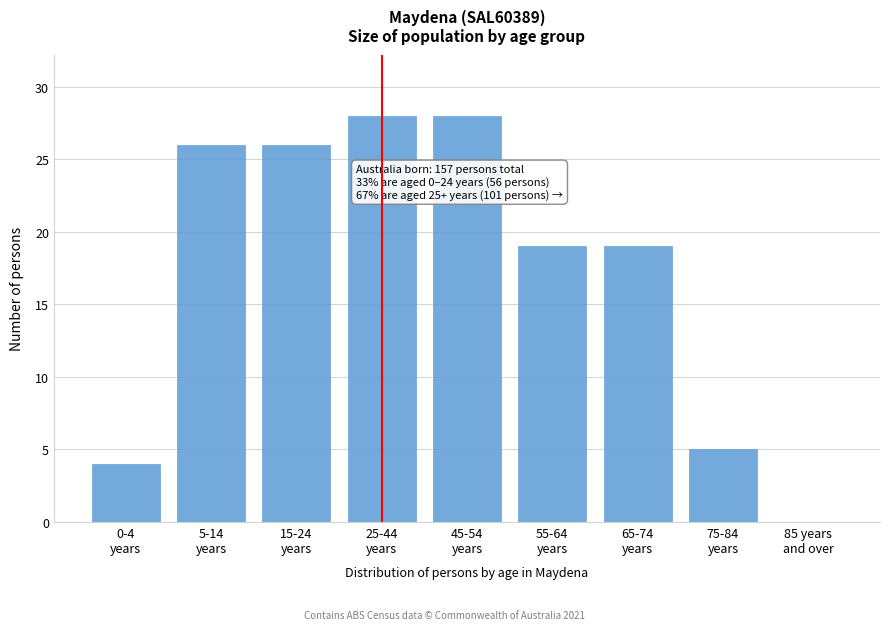

What is the maximum value shown in the chart?

28